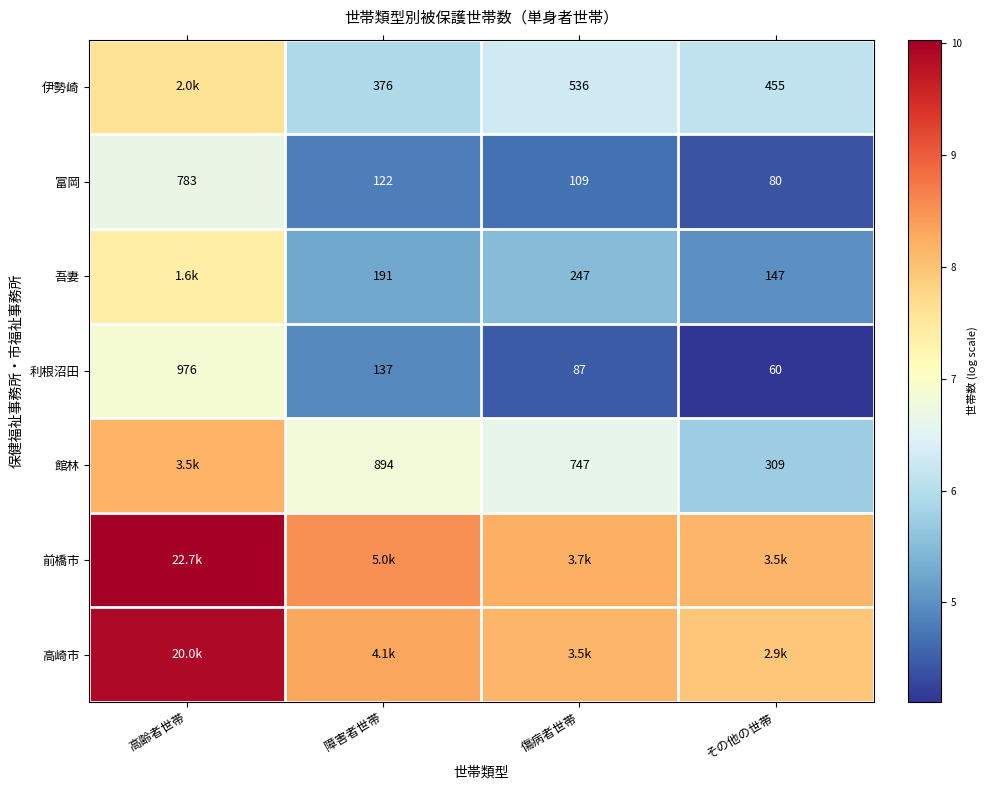

At which label does 利根沼田 reach its minimum?

その他の世帯